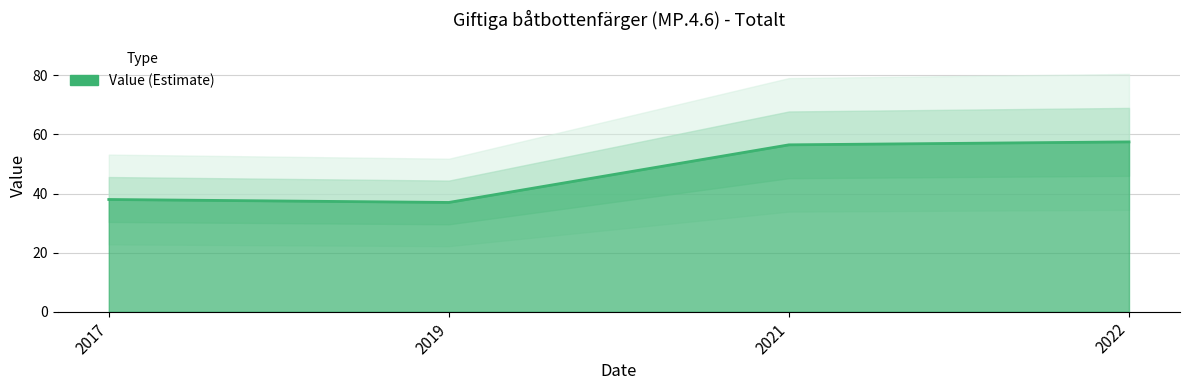

What is the sum of all values?

189.0